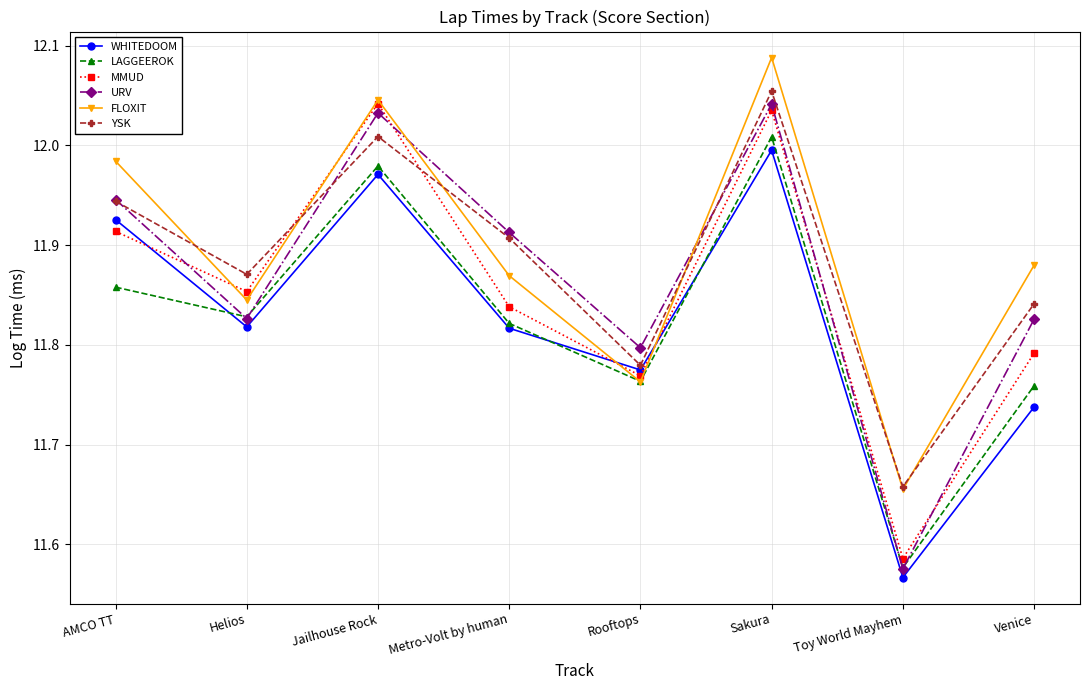

What is the label of the 1st point from the left?

AMCO TT